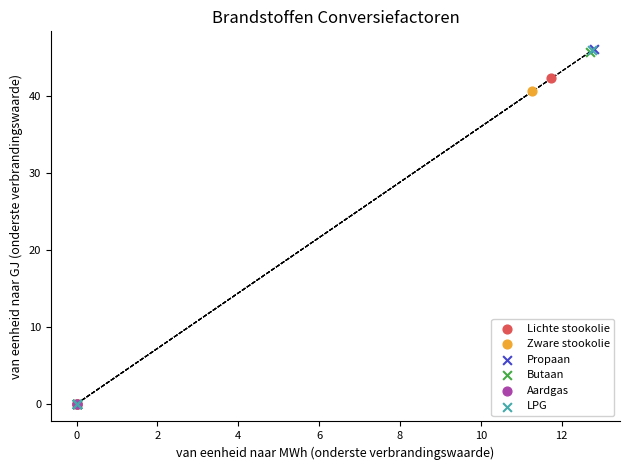

What are all the series names shown in the legend?

Lichte stookolie, Zware stookolie, Propaan, Butaan, Aardgas, LPG